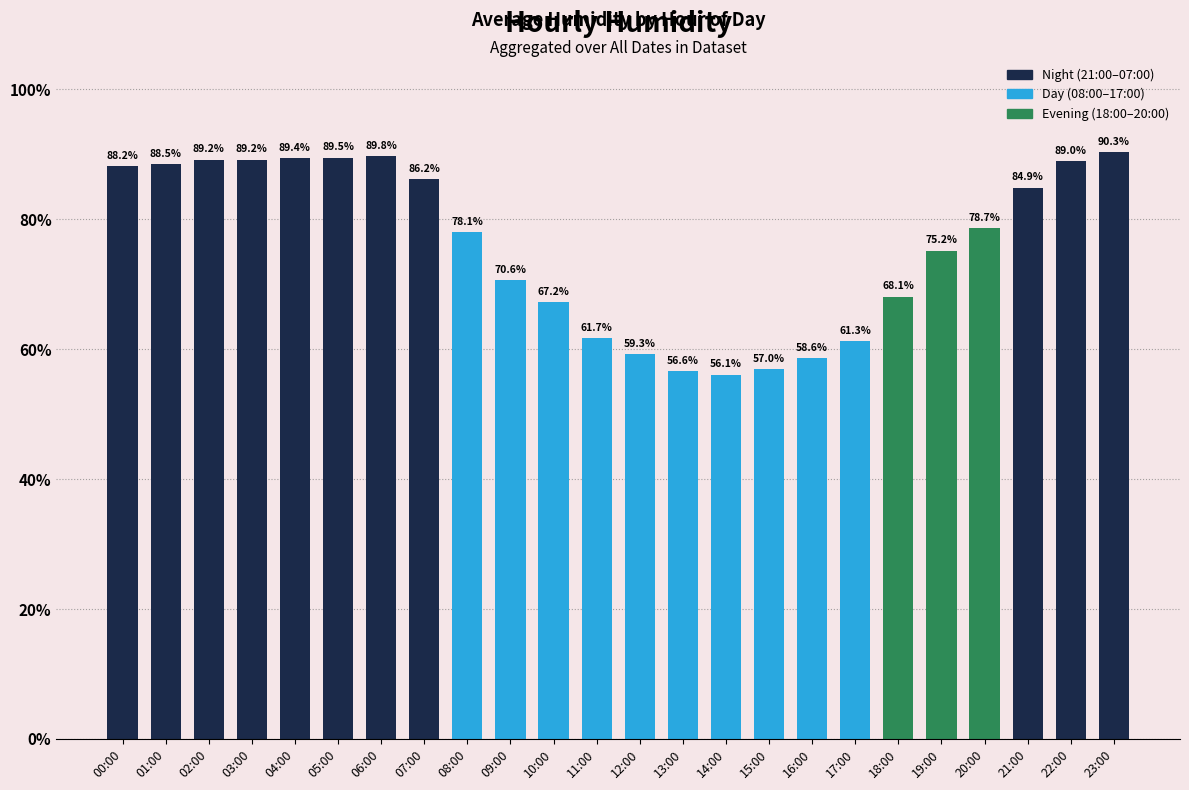

Which has a higher value, 19:00 or 02:00?

02:00